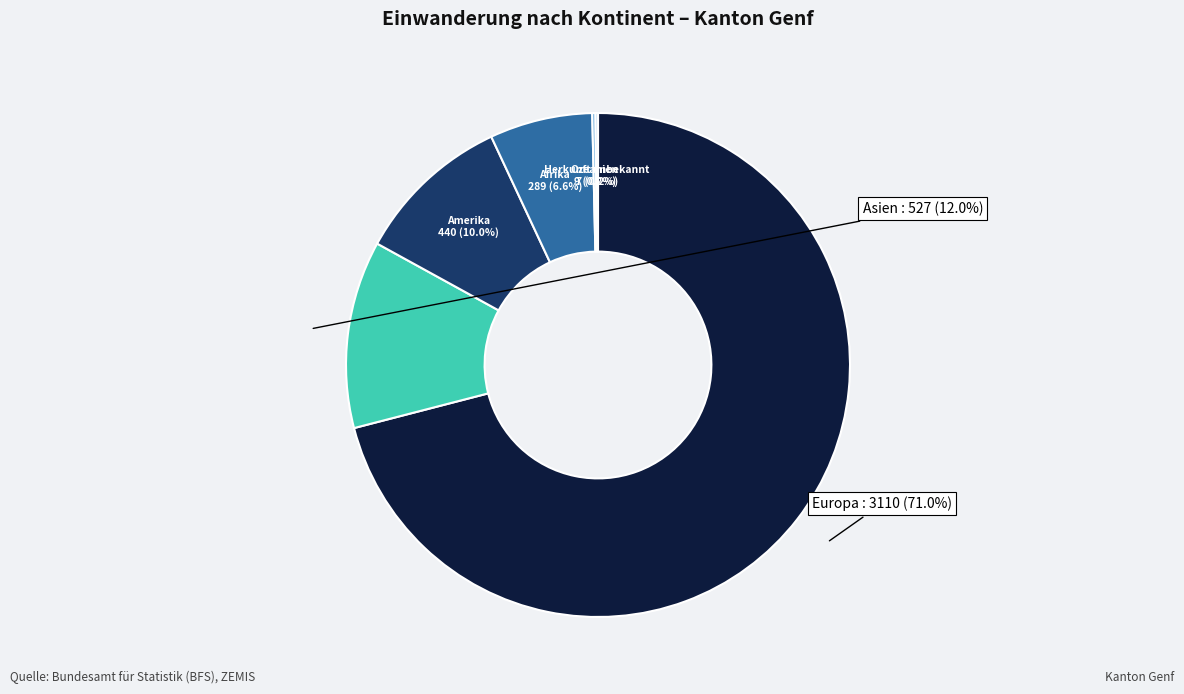

Does any single category account for the majority?

Yes